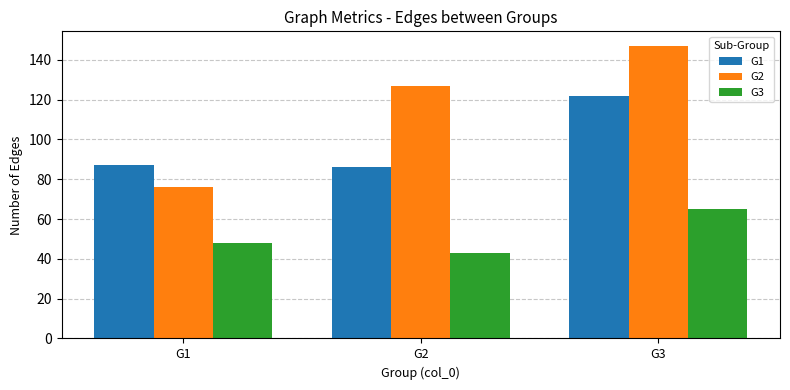

What is the difference between the maximum and minimum values in the G3 series?

22